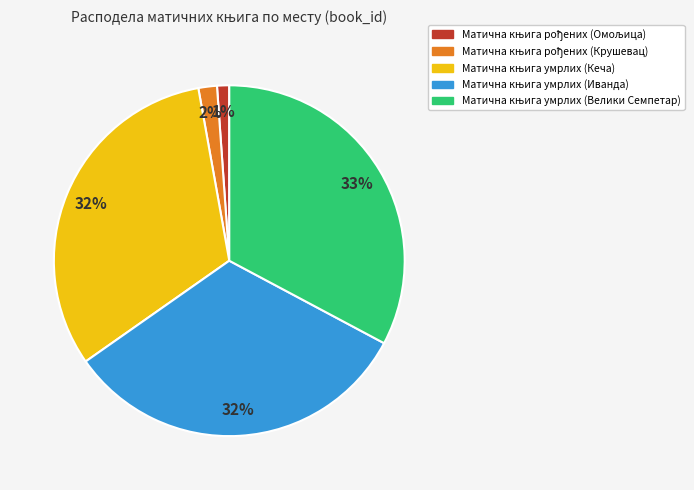

Does any single category account for the majority?

No